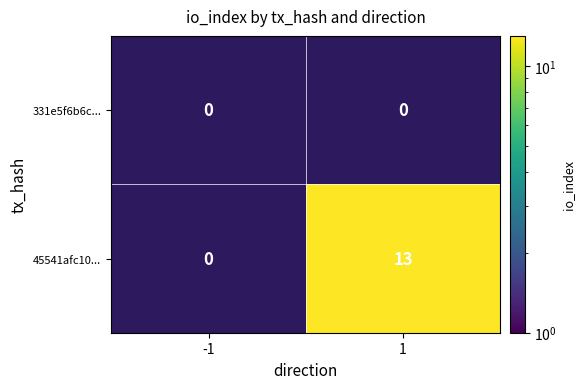

What is the minimum value shown in the chart?

13.0